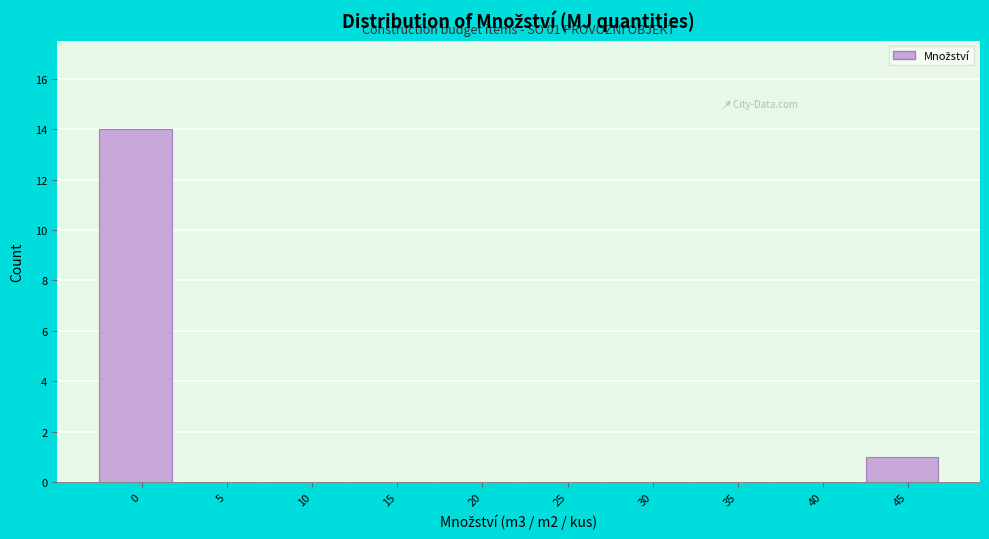

Reading left to right, extract all data points from this chart.

0=14	5=0	10=0	15=0	20=0	25=0	30=0	35=0	40=0	45=1